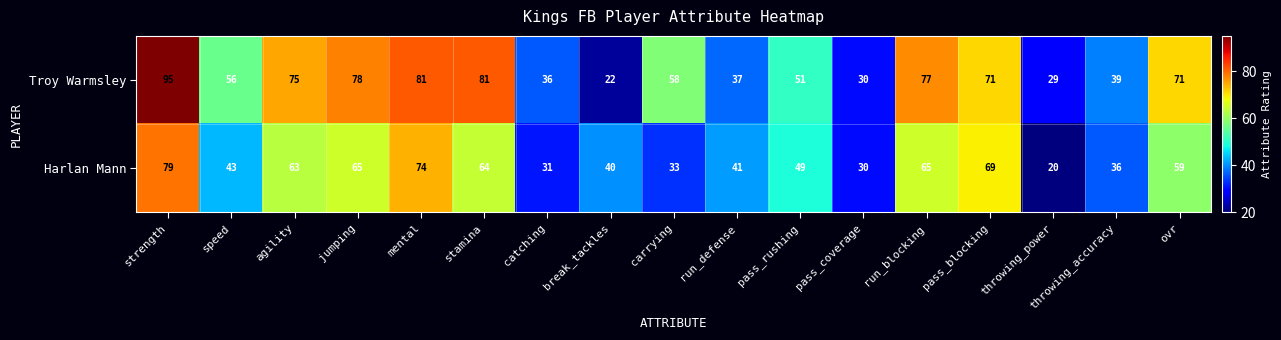

What is the spread (max minus min) of values at mental?

7